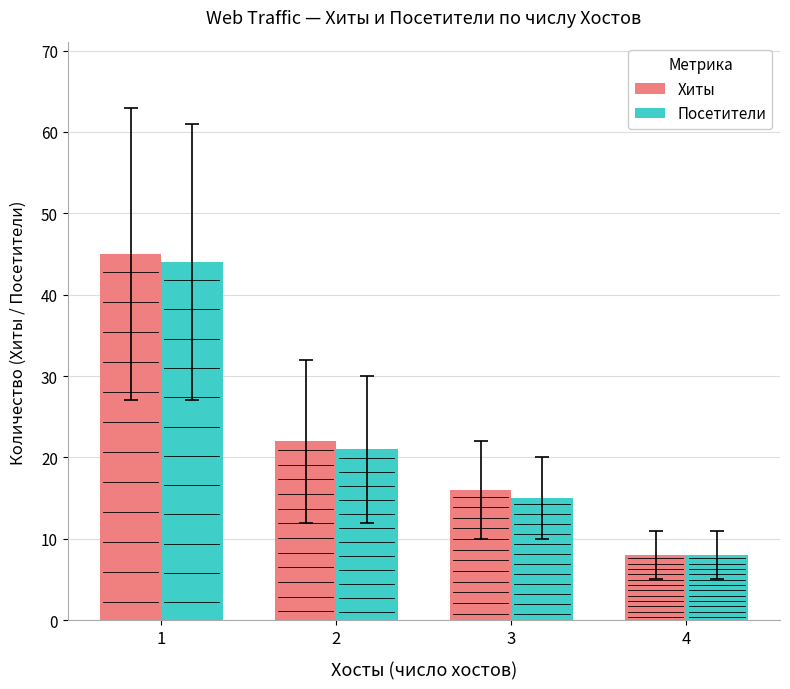

What is the sum of all Хиты values?

91